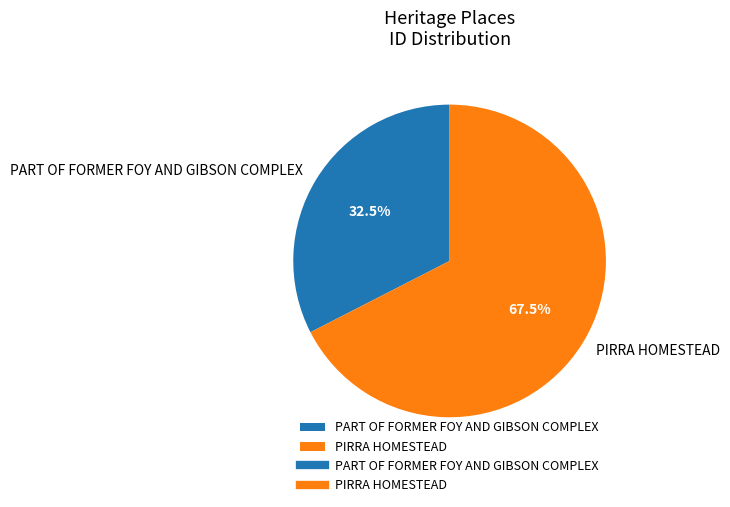

Is PART OF FORMER FOY AND GIBSON COMPLEX the majority of the pie?

No